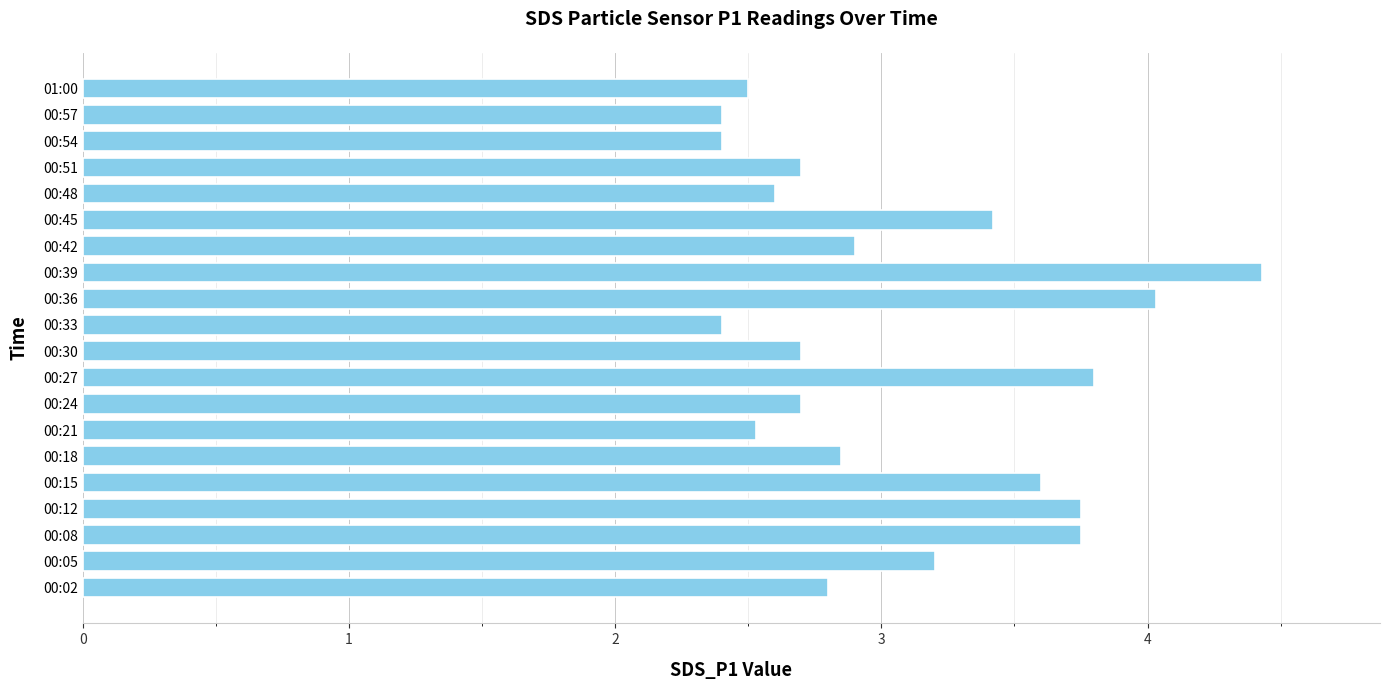

What is the minimum value shown in the chart?

2.4